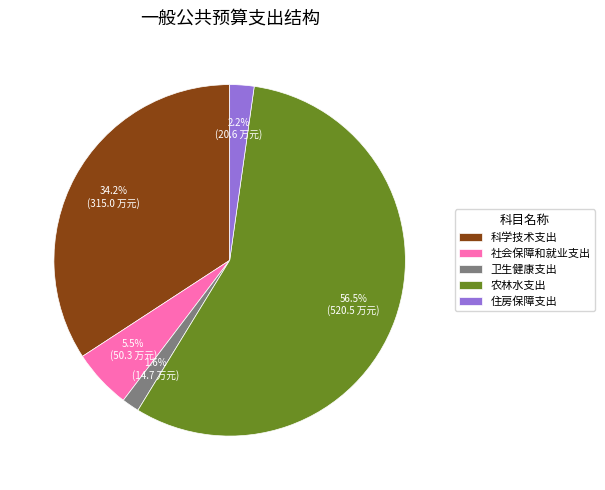

Which has a higher value, 科学技术支出 or 卫生健康支出?

科学技术支出